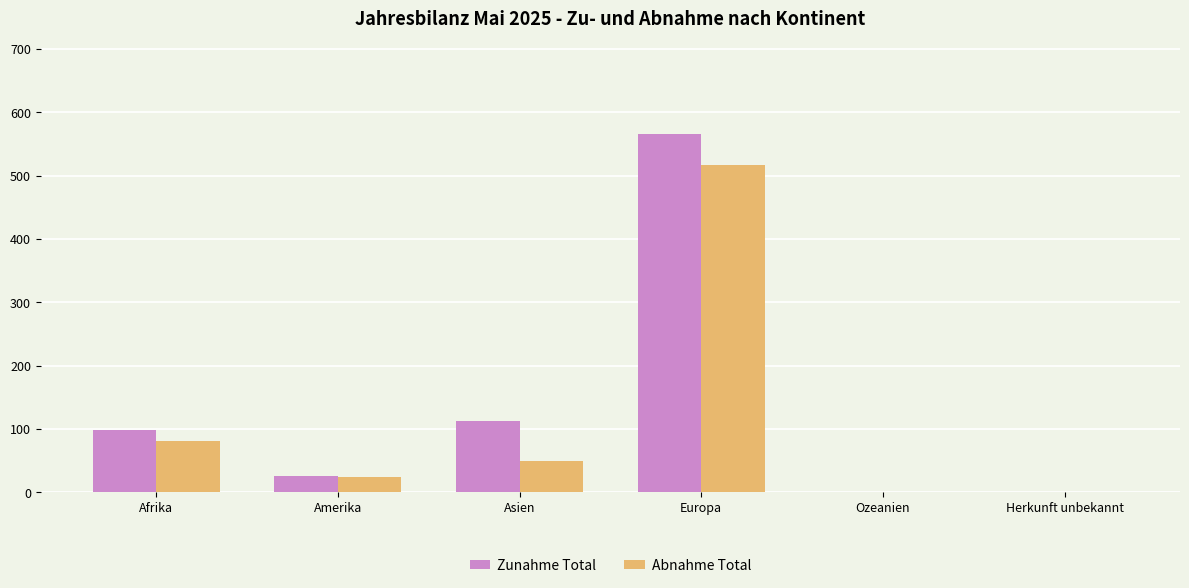

What is the difference between the Zunahme Total values at Afrika and Amerika?

73